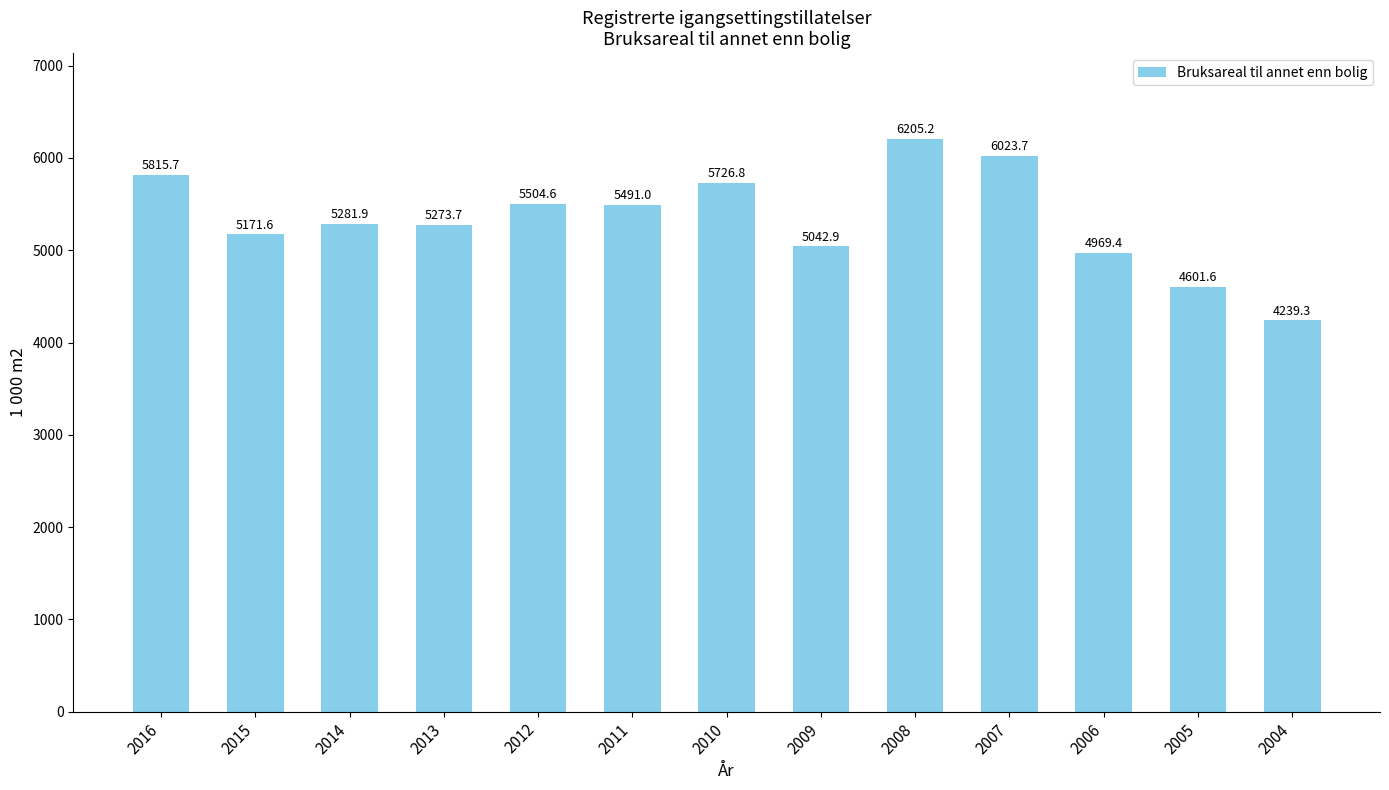

Rank the categories by value from lowest to highest.

2004, 2005, 2006, 2009, 2015, 2013, 2014, 2011, 2012, 2010, 2016, 2007, 2008